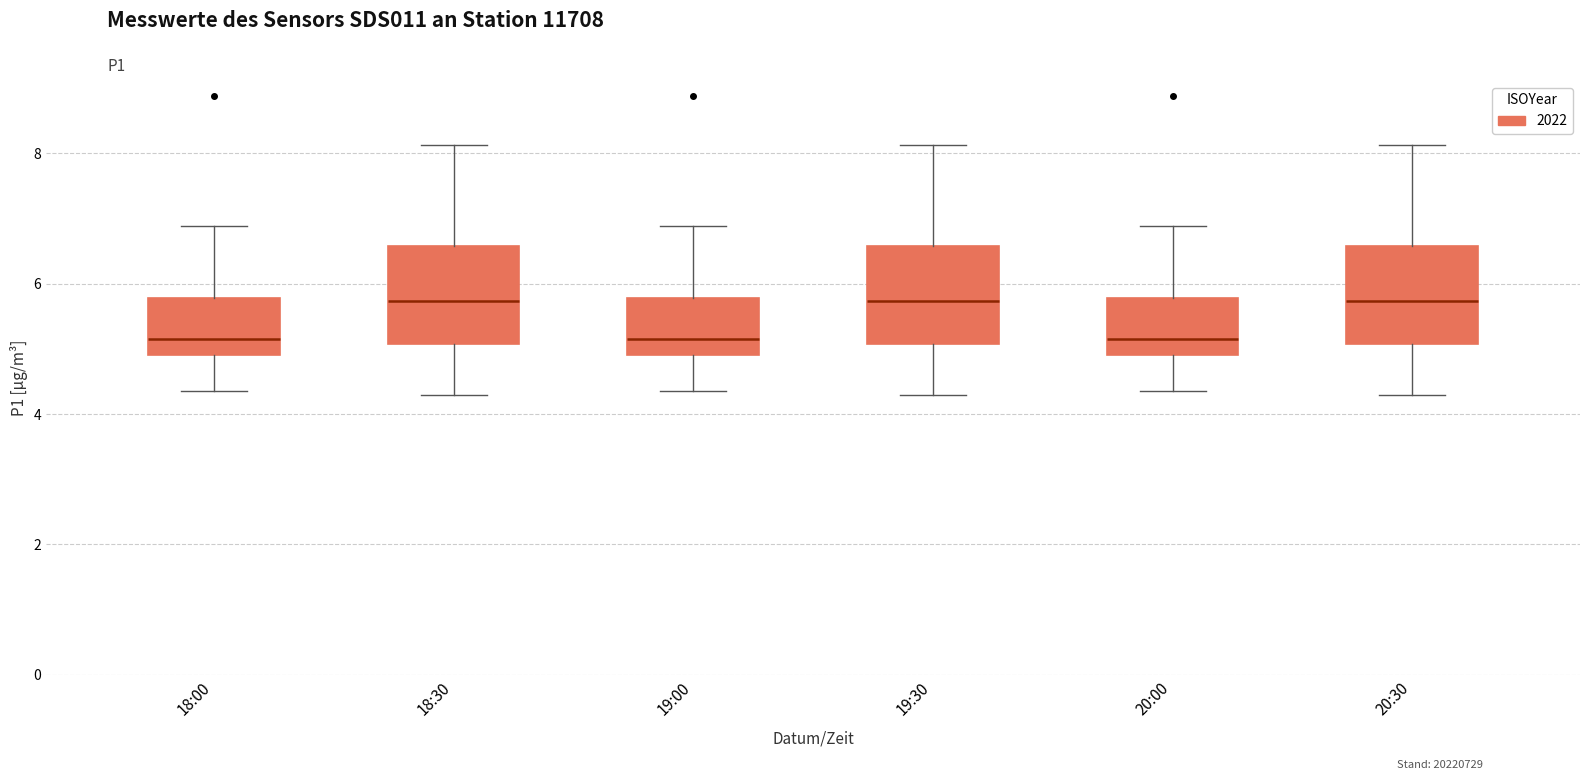

Where is the lower edge of the box for 20:30 on the y-axis? The values are not printed on the chart, so give them approximately, as read against the axis.

5.0